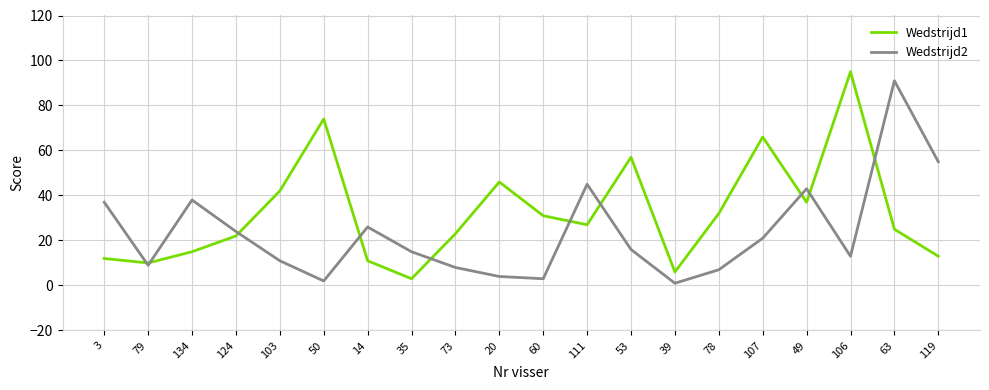

Reading right to left, list all the values displayed in this chart.

Wedstrijd1: 13	25	95	37	66	32	6	57	27	31	46	23	3	11	74	42	22	15	10	12
Wedstrijd2: 55	91	13	43	21	7	1	16	45	3	4	8	15	26	2	11	24	38	9	37